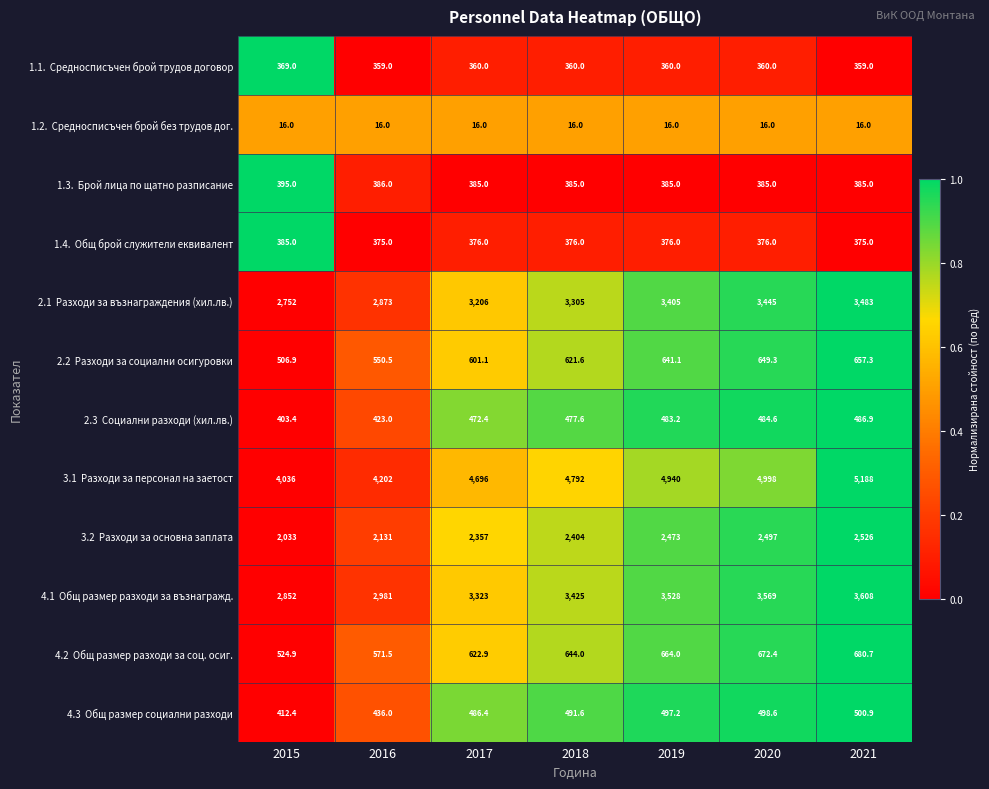

What is the total value across all series at 2020?

17950.9